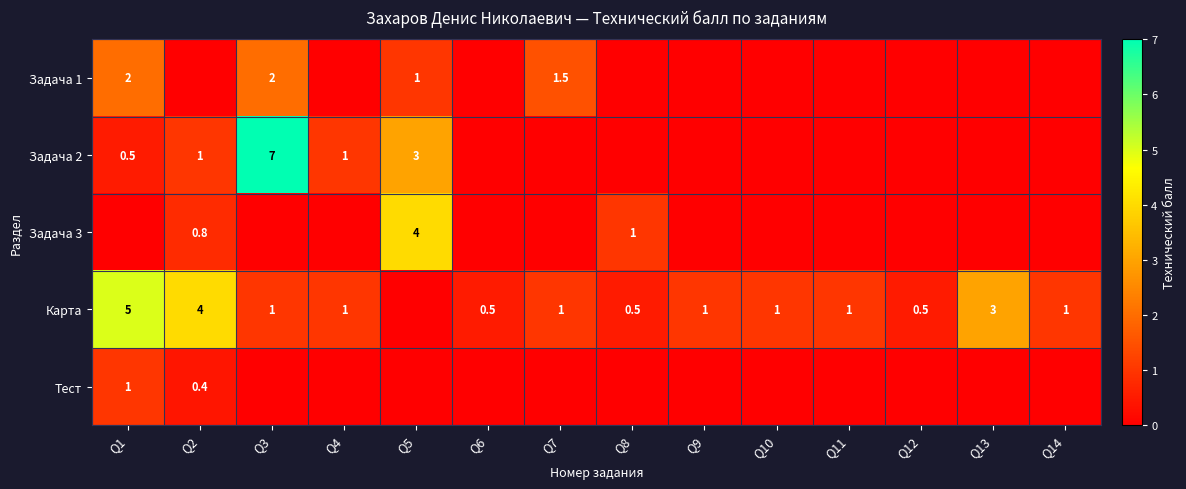

The value of Задача 1 at Q1 is 0.5. True or false?

False